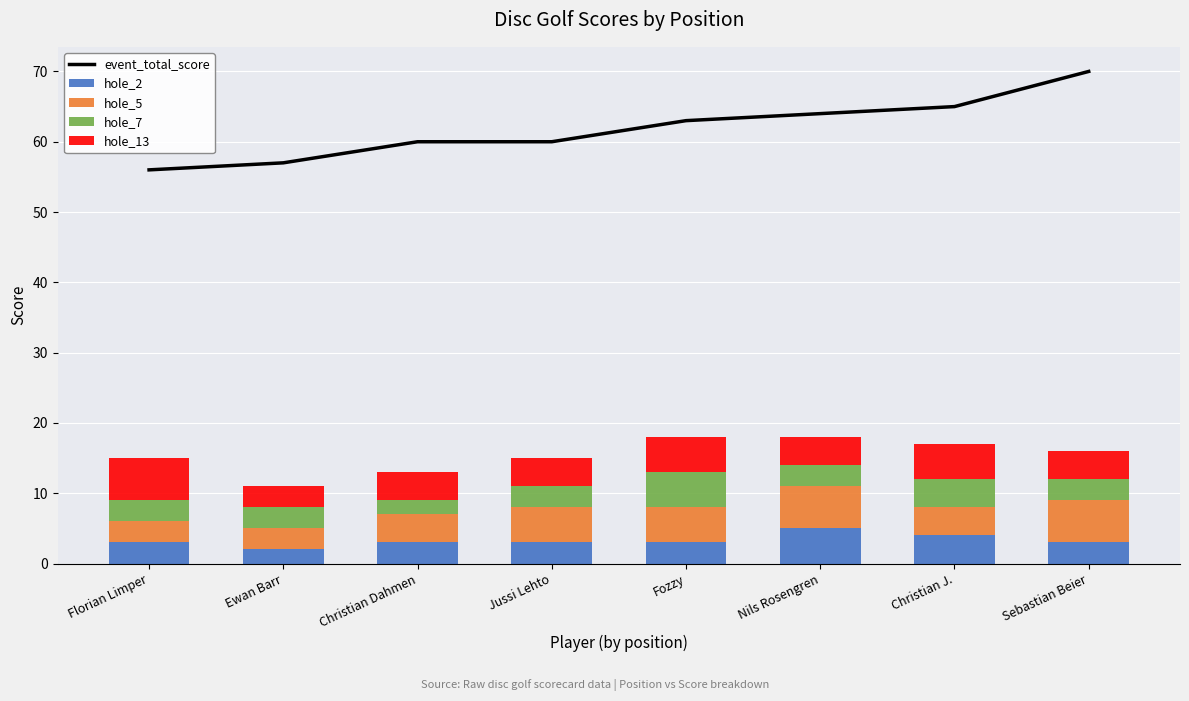

At which label does hole_13 reach its peak?

Florian Limper